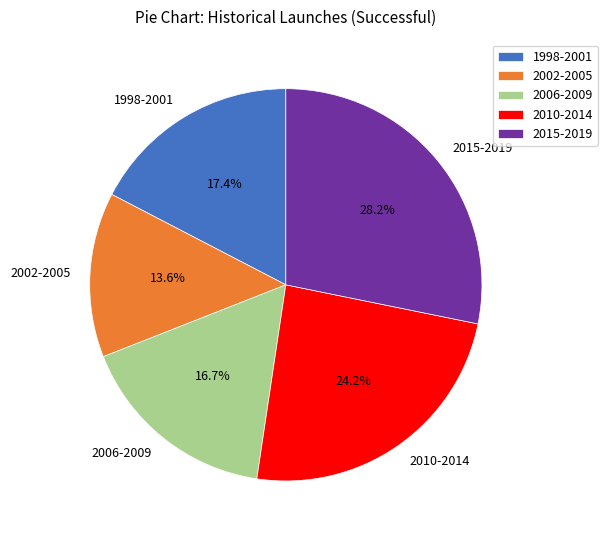

Does 2010-2014 account for over 50% of the chart?

No